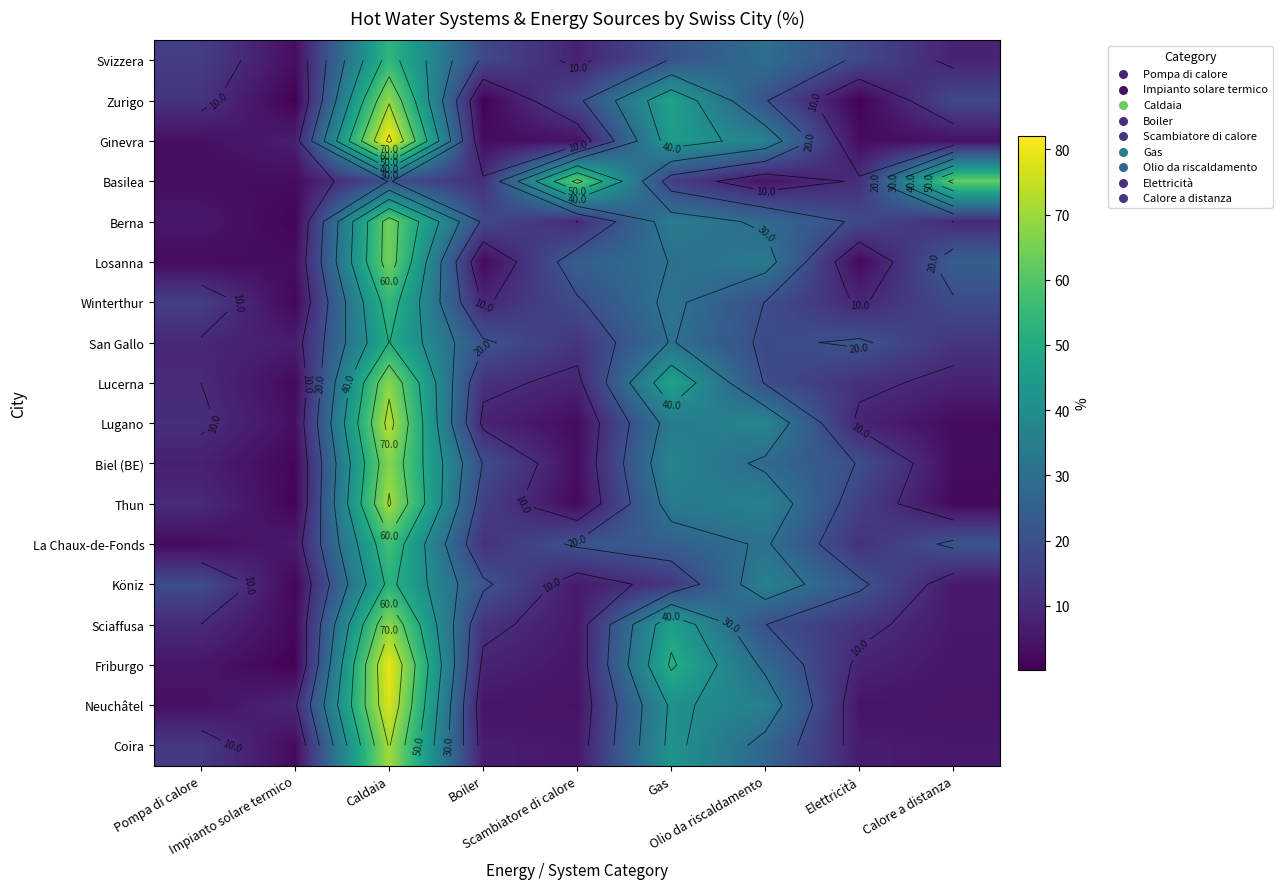

List the series in order of their peak value, highest first.

Ginevra, Friburgo, Neuchâtel, Lugano, Thun, Coira, Zurigo, Sciaffusa, Lucerna, Biel (BE), Losanna, Berna, Basilea, La Chaux-de-Fonds, Winterthur, Svizzera, Köniz, San Gallo